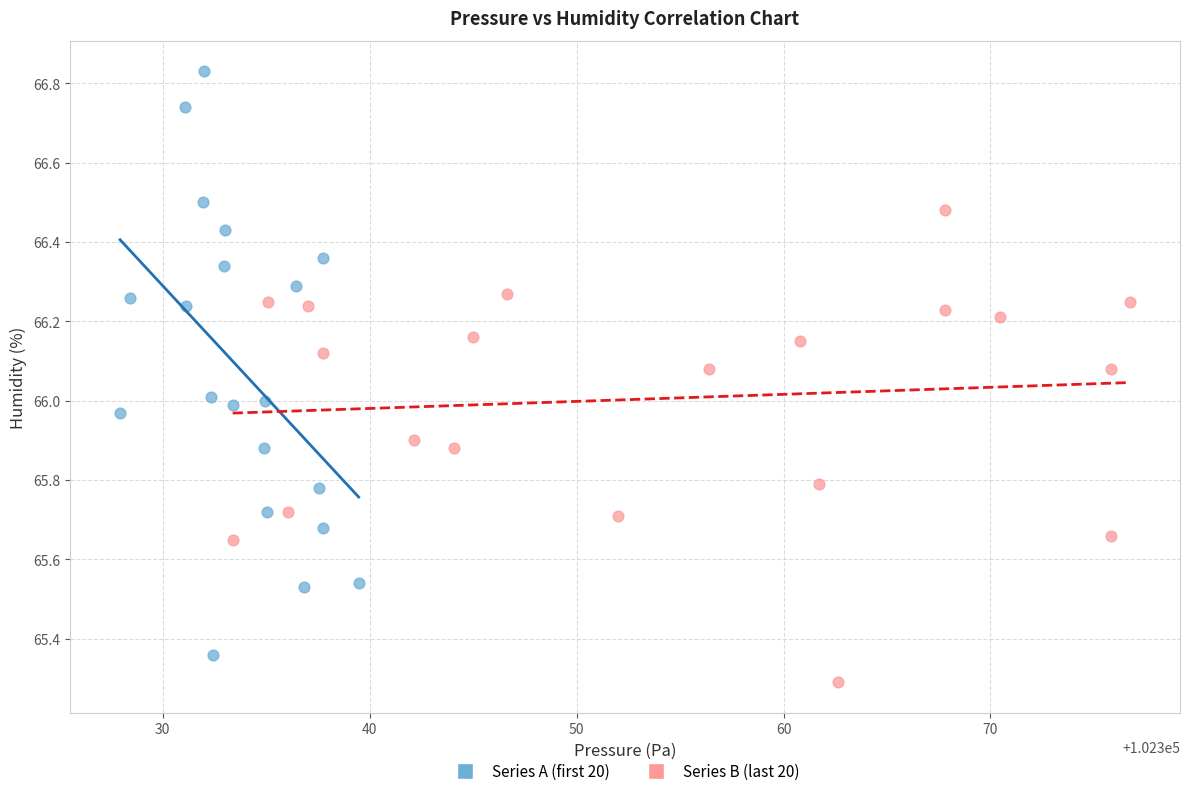

Which series has the widest spread of Y values?

Series A (first 20)